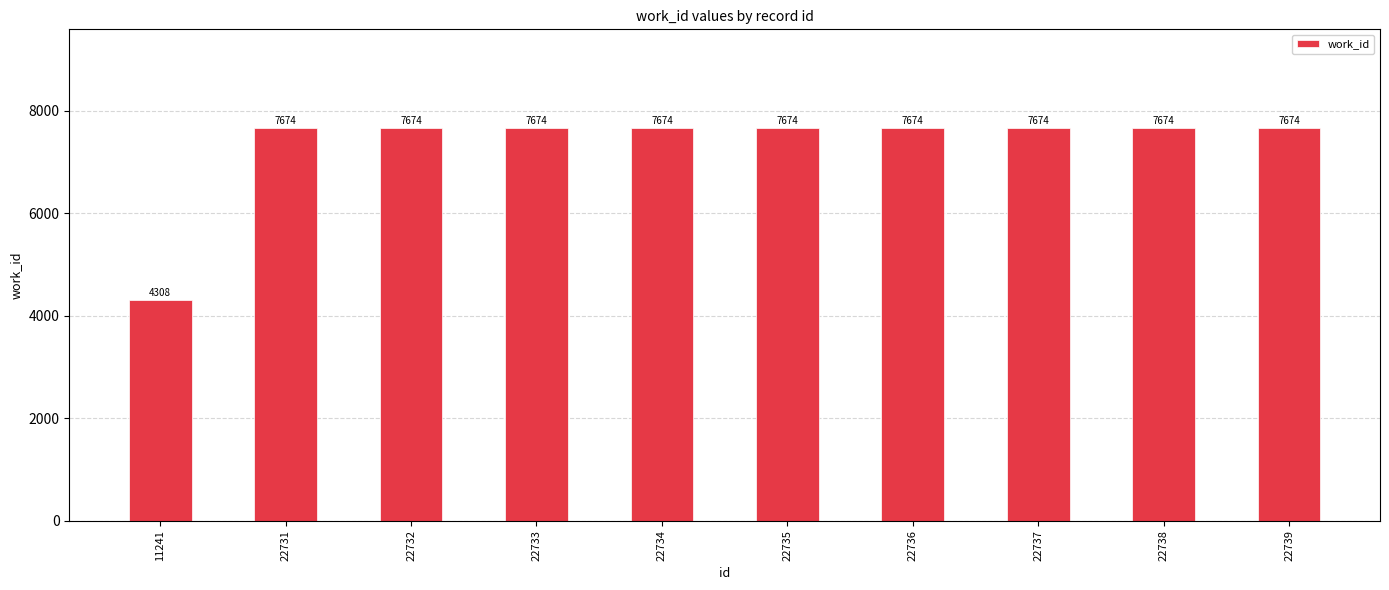

What is the greatest value displayed?

7674